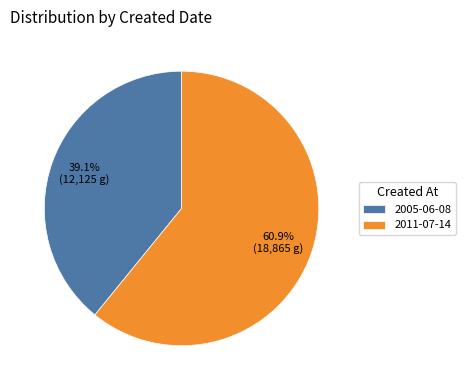

True or false: 2005-06-08 accounts for 39% of the total.

True